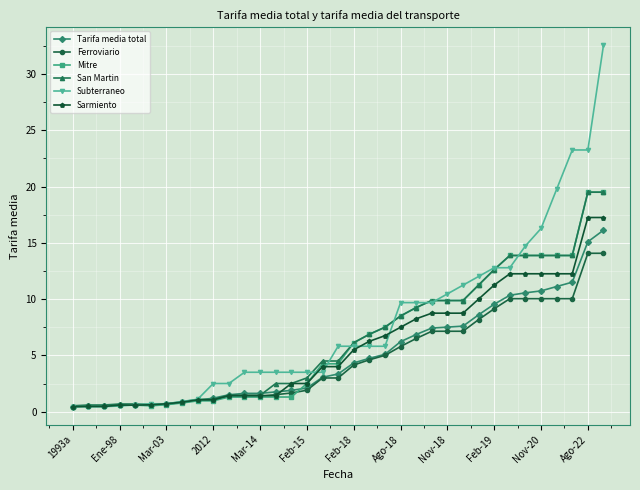

Which series has the widest spread of values?

Subterraneo